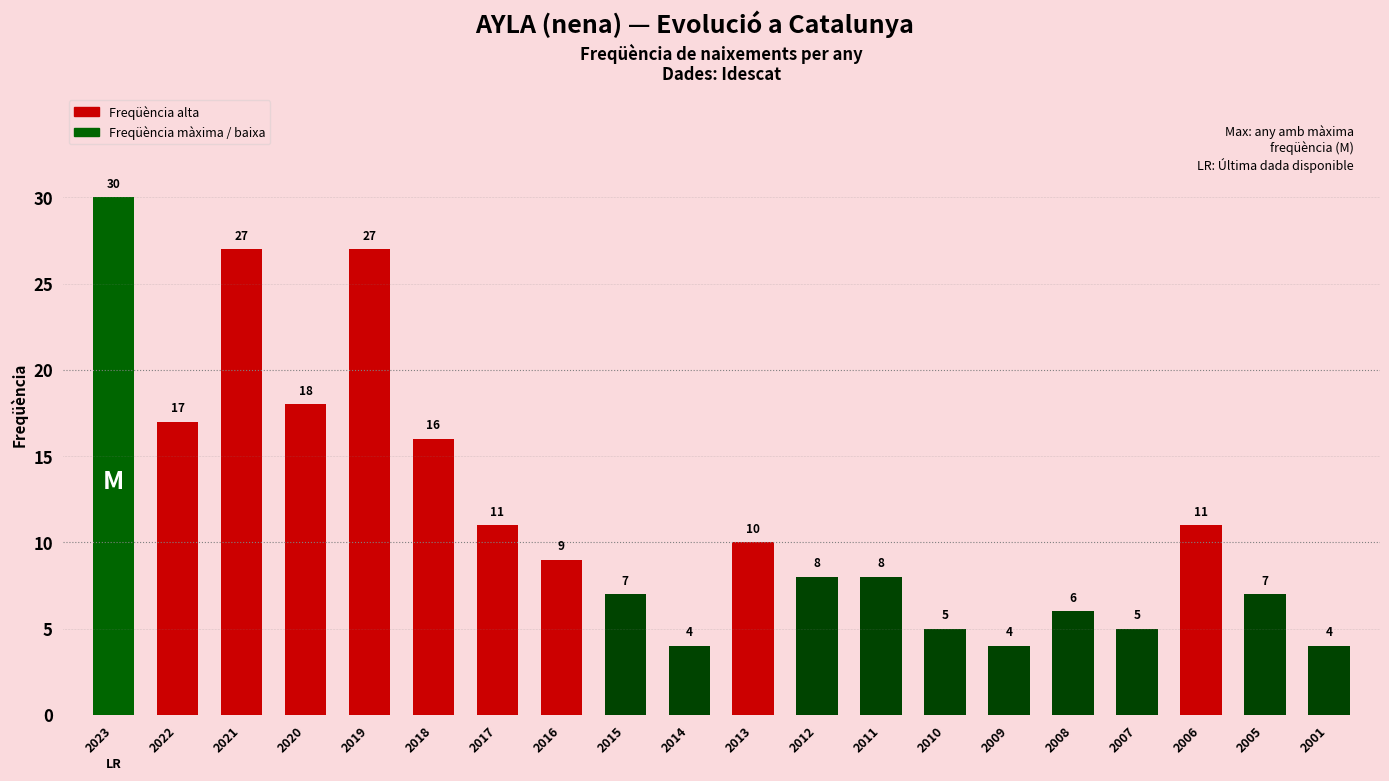

Reading left to right, transcribe all the data shown in this chart.

30	17	27	18	27	16	11	9	7	4	10	8	8	5	4	6	5	11	7	4